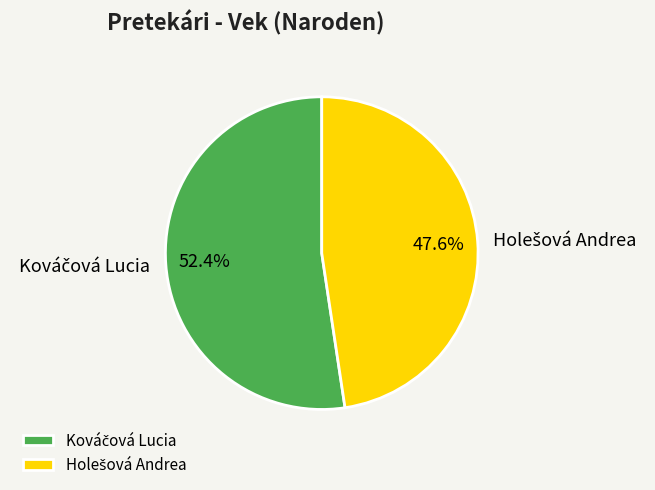

Does any single category account for the majority?

Yes